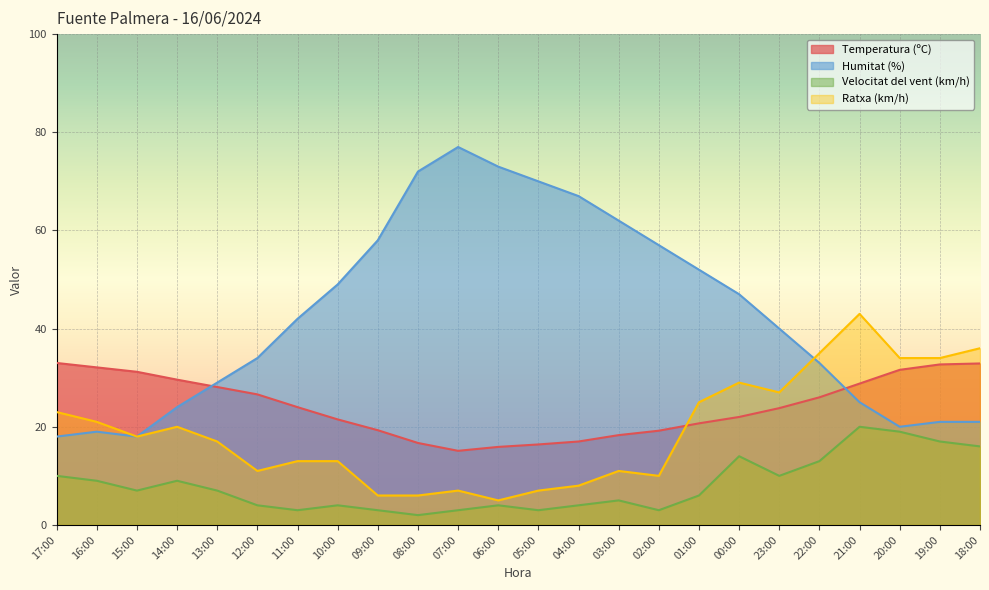

True or false: Ratxa (km/h) has a value of 23.2 at 19:00.

False